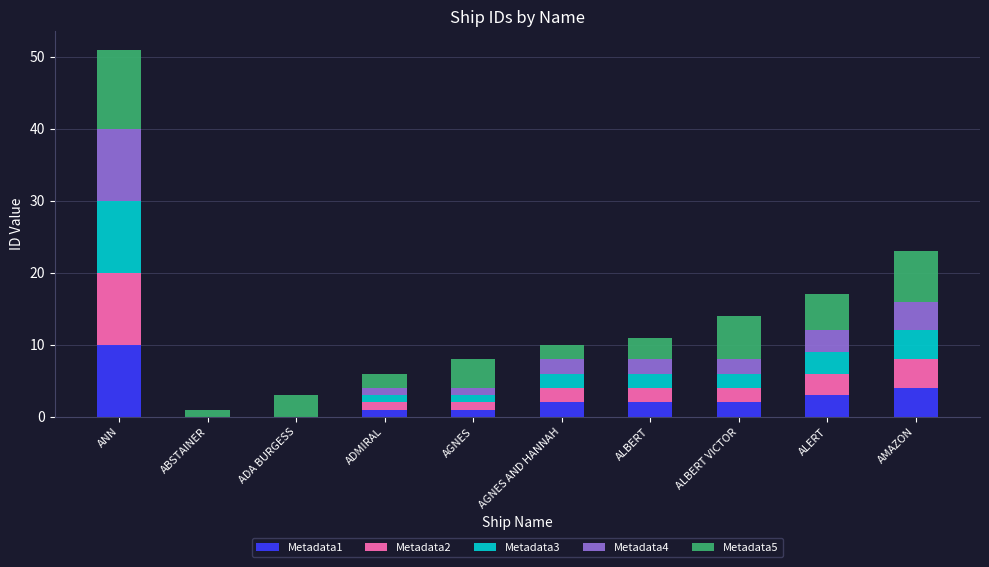

What is the total value across all series at AMAZON?

23